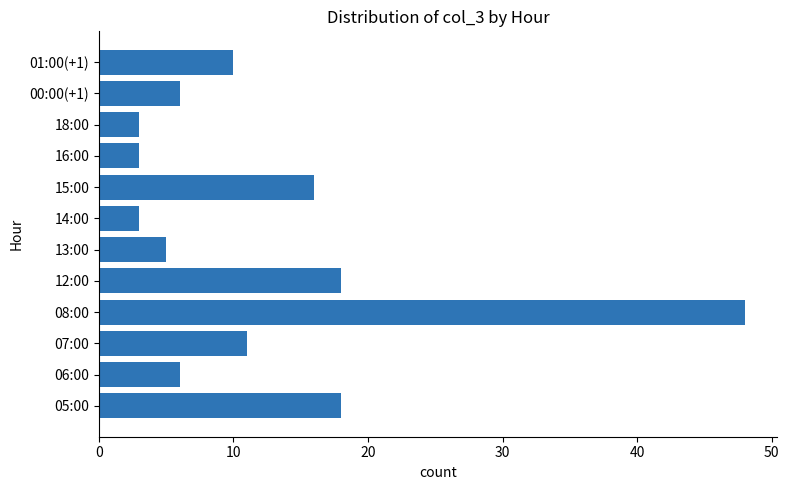

The value at 05:00 is 18. True or false?

True